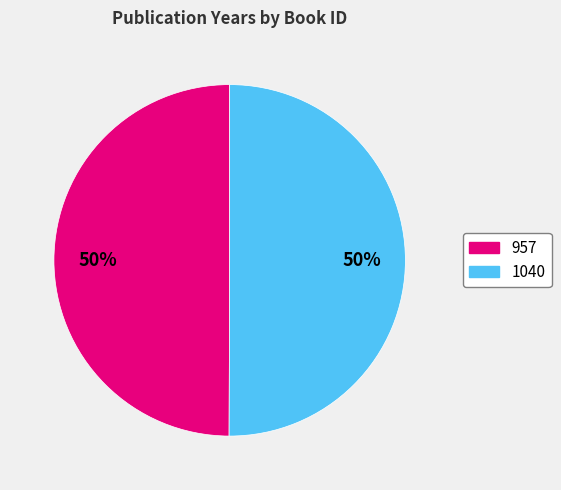

Combined, do 1040 and 957 account for over 50%?

Yes